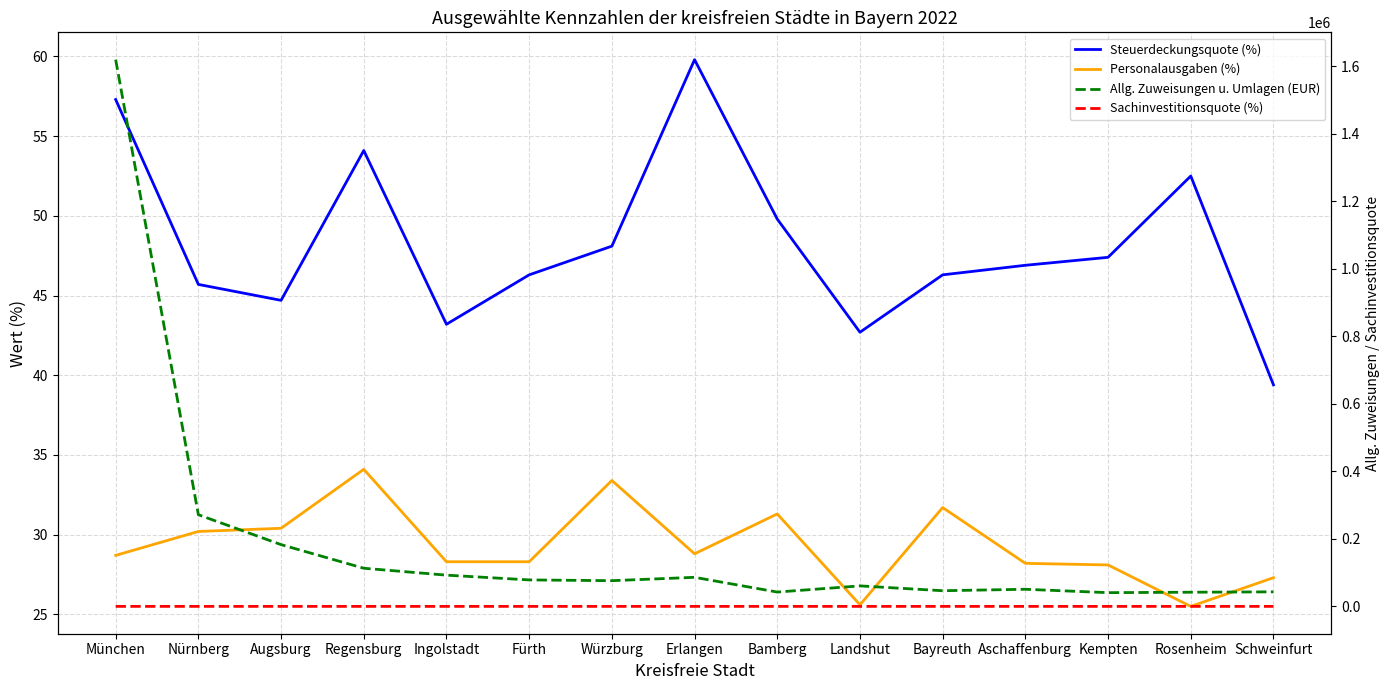

Which has a higher value, Landshut or Nürnberg?

Nürnberg